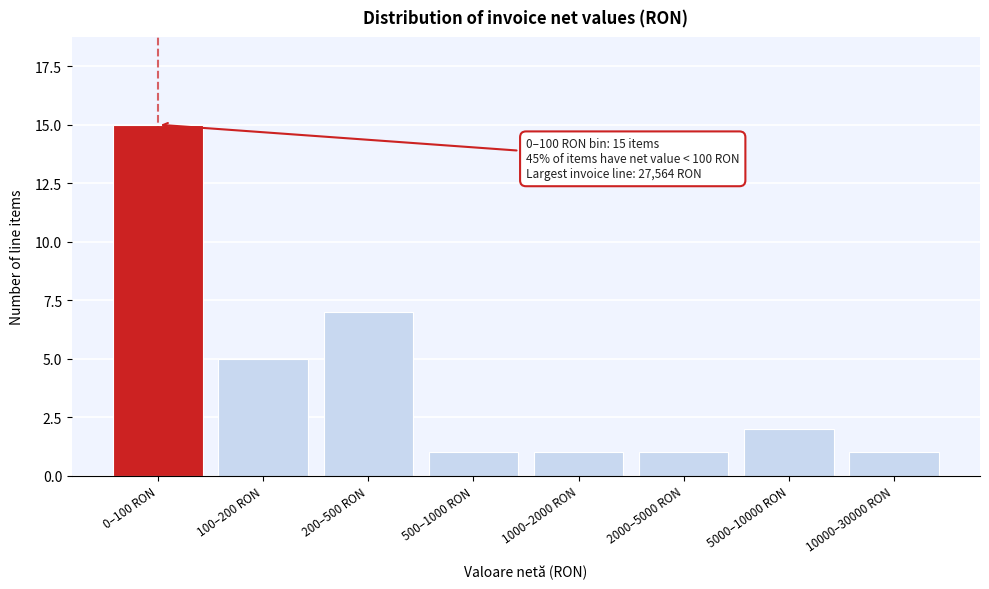

Reading left to right, extract all data points from this chart.

0–100 RON=15	100–200 RON=5	200–500 RON=7	500–1000 RON=1	1000–2000 RON=1	2000–5000 RON=1	5000–10000 RON=2	10000–30000 RON=1